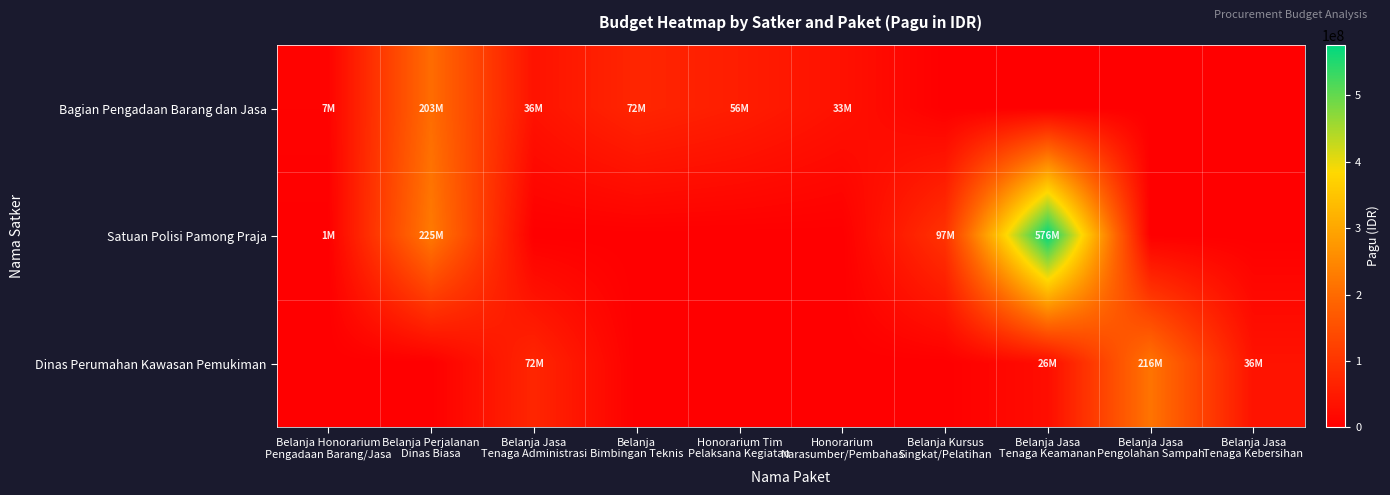

Which series changed the most between Honorarium Tim Pelaksana Kegiatan and Belanja Jasa Pengolahan Sampah?

Dinas Perumahan Kawasan Pemukiman